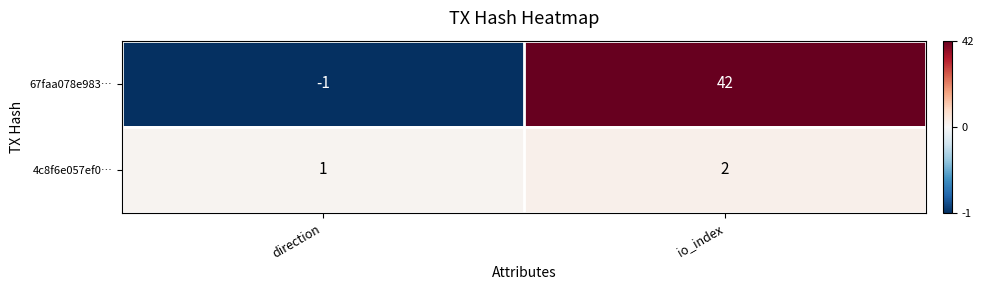

What is the total value across all series at io_index?

44